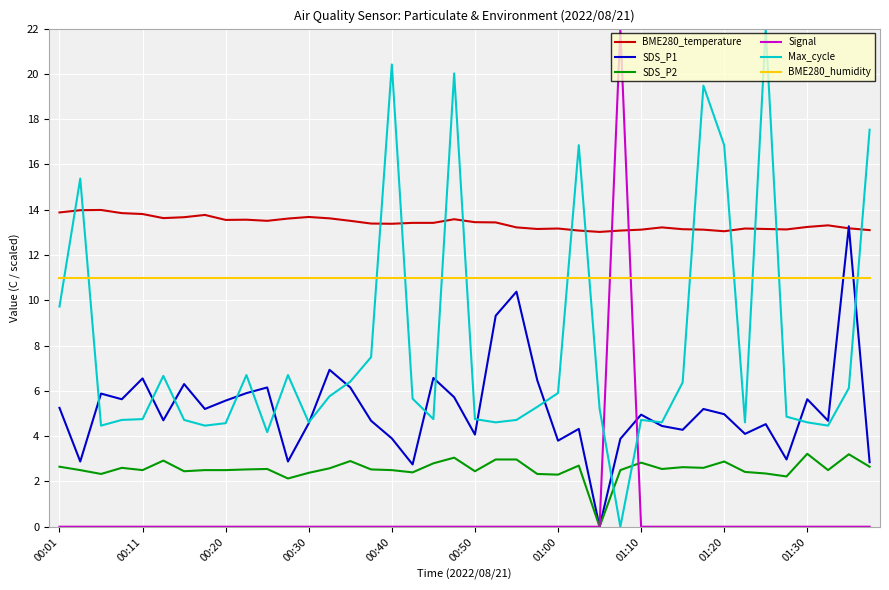

Which series ends up on top after the final intersection of Max_cycle and SDS_P1?

Max_cycle